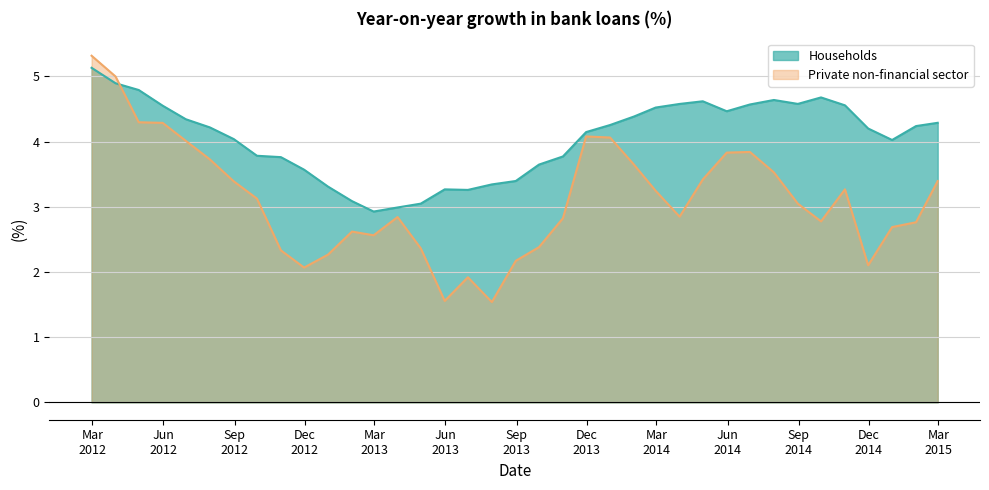

Which has a higher value, 2014-02-28 or 2012-04-30?

2012-04-30